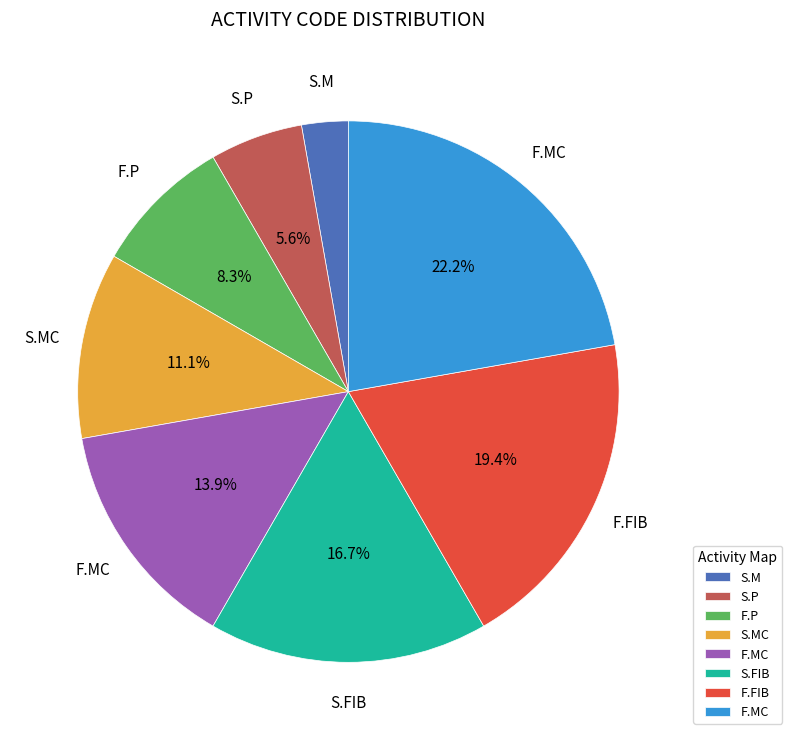

Is there a majority slice in this chart?

No